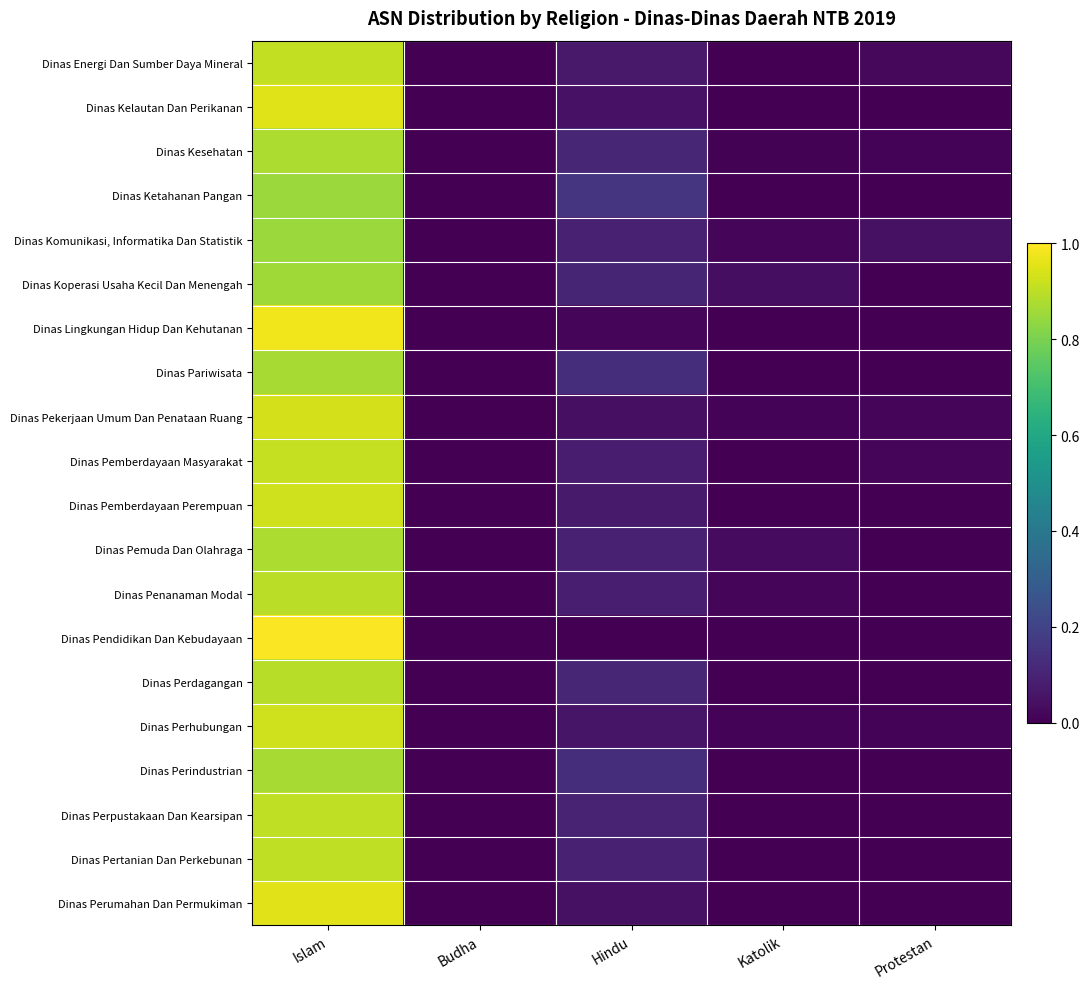

Reading right to left, what are all the values shown in this chart?

Dinas Energi Dan Sumber Daya Mineral: Protestan=0.0	Katolik=0.0	Hindu=0.1	Budha=0.0	Islam=0.9
Dinas Kelautan Dan Perikanan: Protestan=0.0	Katolik=0.0	Hindu=0.0	Budha=0.0	Islam=1.0
Dinas Kesehatan: Protestan=0.0	Katolik=0.0	Hindu=0.1	Budha=0.0	Islam=0.9
Dinas Ketahanan Pangan: Protestan=0.0	Katolik=0.0	Hindu=0.1	Budha=0.0	Islam=0.9
Dinas Komunikasi, Informatika Dan Statistik: Protestan=0.0	Katolik=0.0	Hindu=0.1	Budha=0.0	Islam=0.8
Dinas Koperasi Usaha Kecil Dan Menengah: Protestan=0.0	Katolik=0.0	Hindu=0.1	Budha=0.0	Islam=0.9
Dinas Lingkungan Hidup Dan Kehutanan: Protestan=0.0	Katolik=0.0	Hindu=0.0	Budha=0.0	Islam=1.0
Dinas Pariwisata: Protestan=0.0	Katolik=0.0	Hindu=0.1	Budha=0.0	Islam=0.9
Dinas Pekerjaan Umum Dan Penataan Ruang: Protestan=0.0	Katolik=0.0	Hindu=0.0	Budha=0.0	Islam=0.9
Dinas Pemberdayaan Masyarakat: Protestan=0.0	Katolik=0.0	Hindu=0.1	Budha=0.0	Islam=0.9
Dinas Pemberdayaan Perempuan: Protestan=0.0	Katolik=0.0	Hindu=0.1	Budha=0.0	Islam=0.9
Dinas Pemuda Dan Olahraga: Protestan=0.0	Katolik=0.0	Hindu=0.1	Budha=0.0	Islam=0.9
Dinas Penanaman Modal: Protestan=0.0	Katolik=0.0	Hindu=0.1	Budha=0.0	Islam=0.9
Dinas Pendidikan Dan Kebudayaan: Protestan=0.0	Katolik=0.0	Hindu=0.0	Budha=0.0	Islam=1.0
Dinas Perdagangan: Protestan=0.0	Katolik=0.0	Hindu=0.1	Budha=0.0	Islam=0.9
Dinas Perhubungan: Protestan=0.0	Katolik=0.0	Hindu=0.1	Budha=0.0	Islam=0.9
Dinas Perindustrian: Protestan=0.0	Katolik=0.0	Hindu=0.1	Budha=0.0	Islam=0.9
Dinas Perpustakaan Dan Kearsipan: Protestan=0.0	Katolik=0.0	Hindu=0.1	Budha=0.0	Islam=0.9
Dinas Pertanian Dan Perkebunan: Protestan=0.0	Katolik=0.0	Hindu=0.1	Budha=0.0	Islam=0.9
Dinas Perumahan Dan Permukiman: Protestan=0.0	Katolik=0.0	Hindu=0.0	Budha=0.0	Islam=1.0